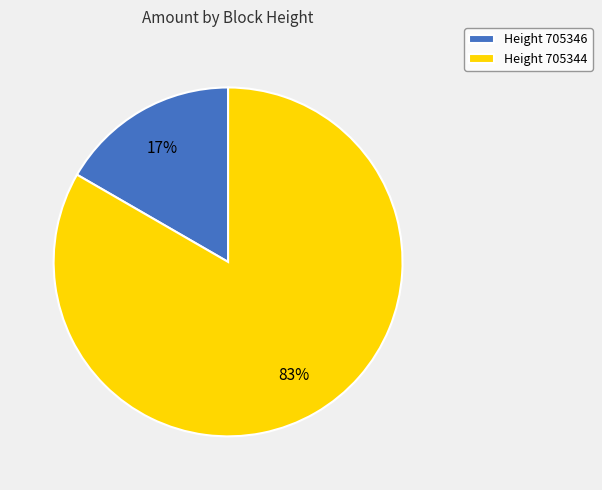

Is there a majority slice in this chart?

Yes